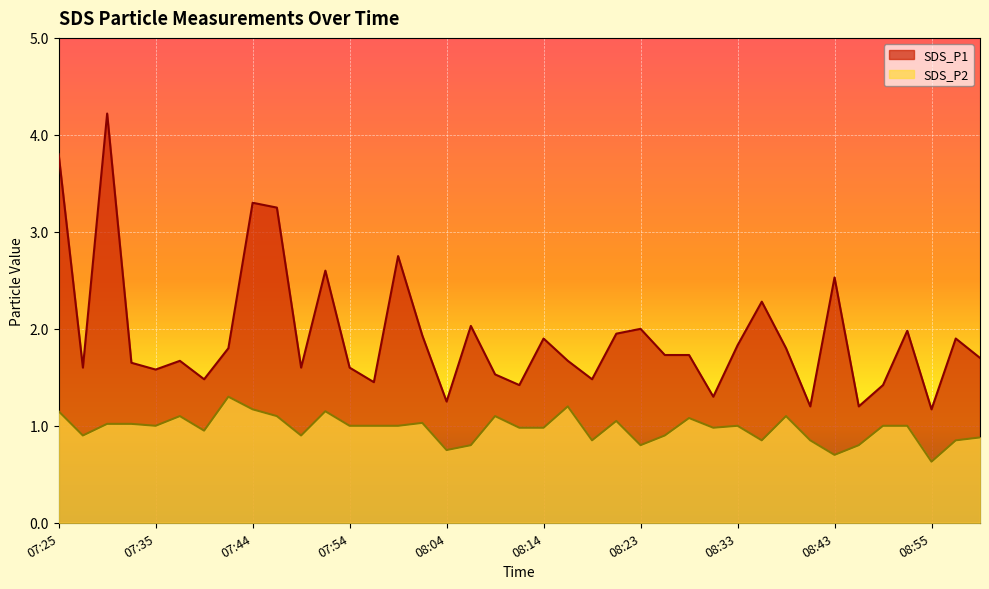

At how many categories does at least one series exceed 3?

4